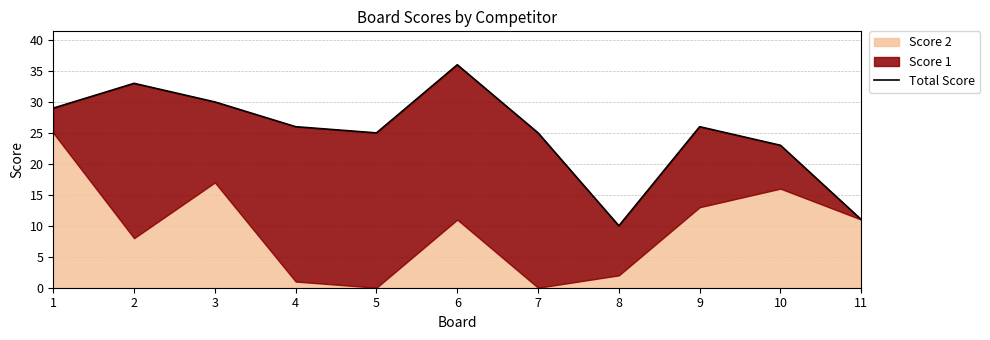

Reading right to left, what are all the values shown in this chart?

11=11	10=23	9=26	8=10	7=25	6=36	5=25	4=26	3=30	2=33	1=29